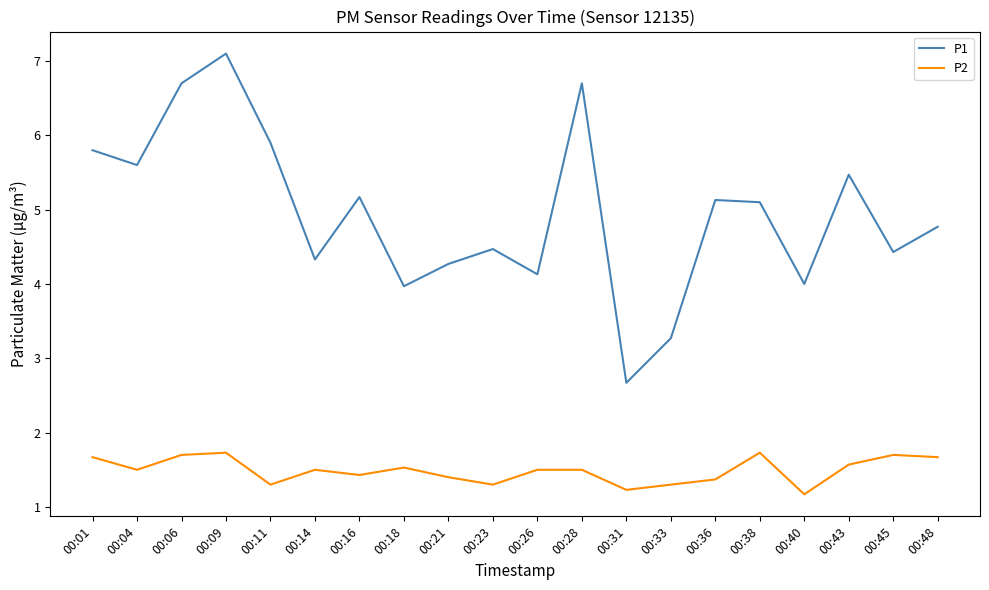

Which category has the highest value across all series?

00:09